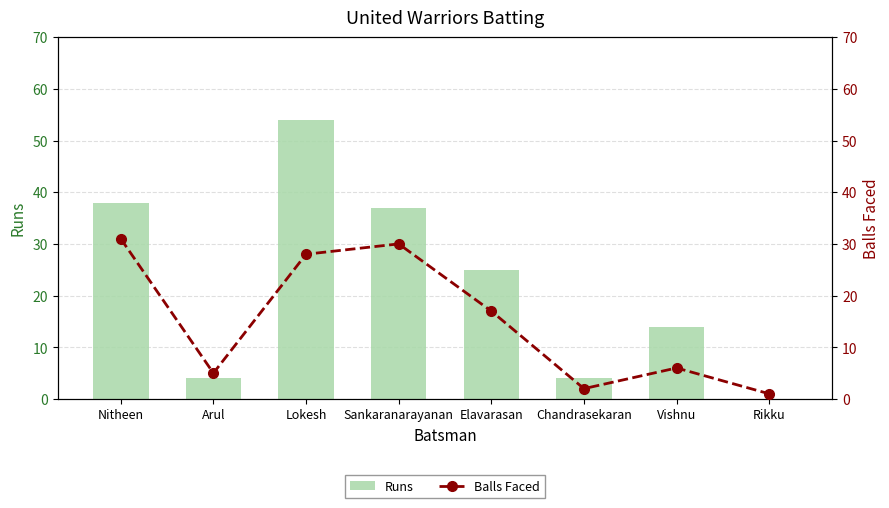

At which category does the chart reach its minimum across all series?

Rikku